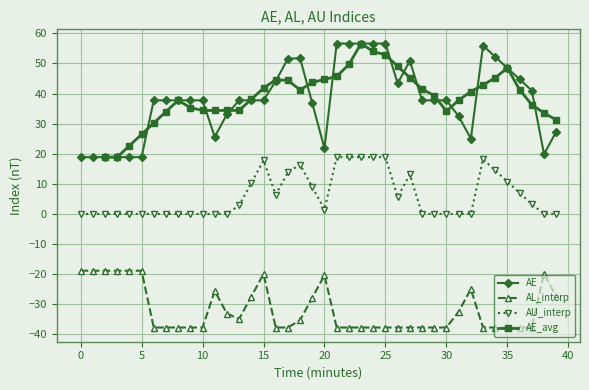

How many values in the AL_interp series exceed -37?

18